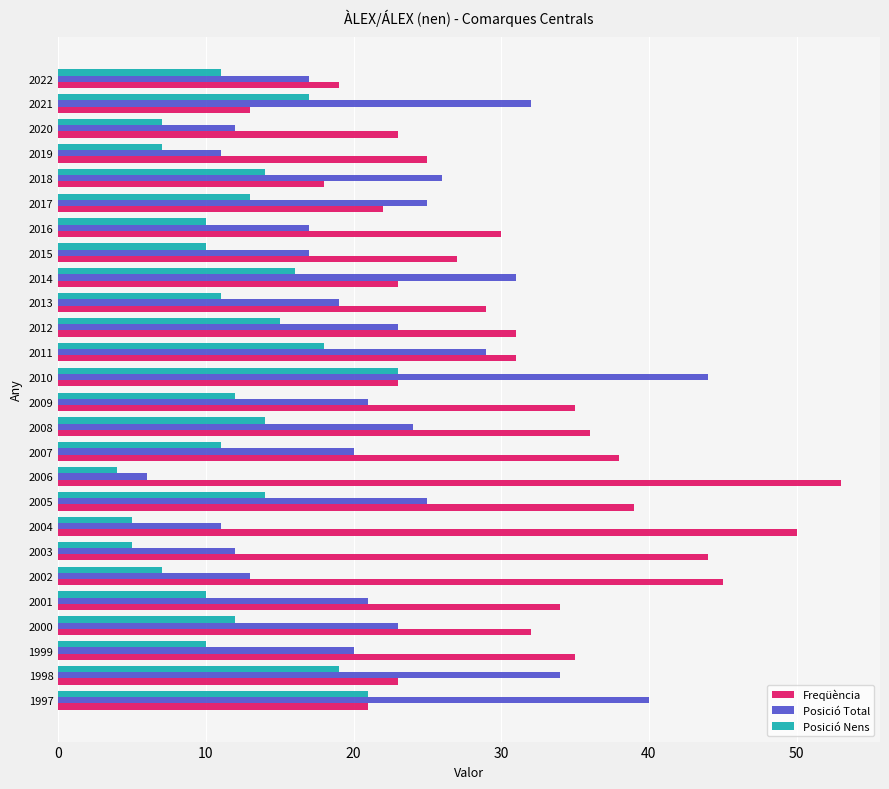

Which label corresponds to the smallest value in the chart?

2006